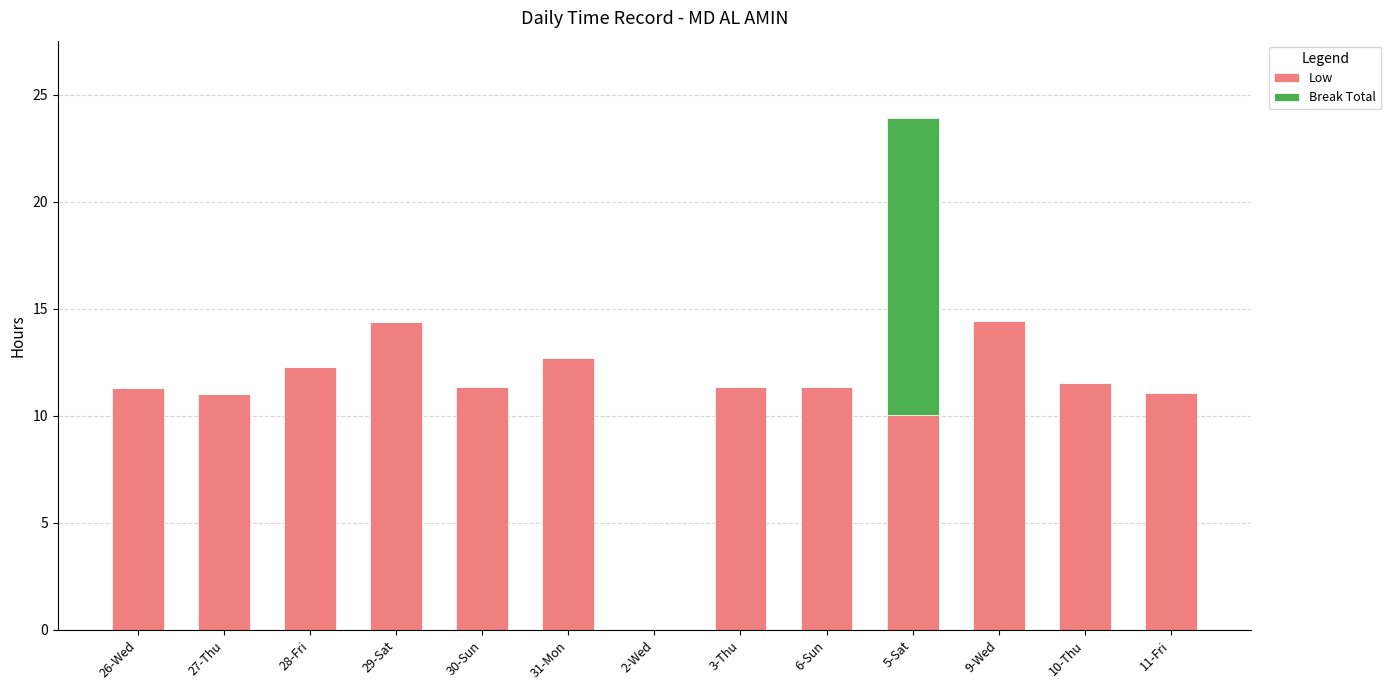

True or false: Low has a value of 0.0 at 2-Wed.

True